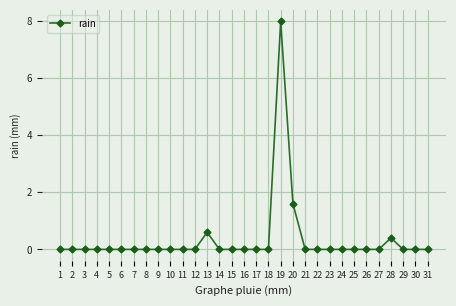

True or false: the data has more than 0 interior local peaks.

True